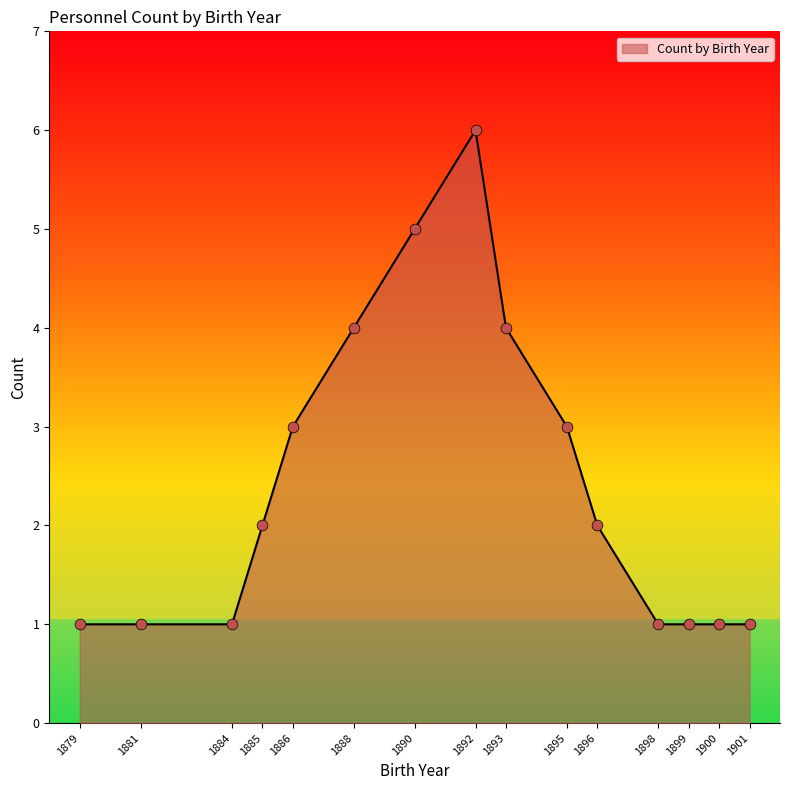

Which has a higher value, 1899 or 1892?

1892